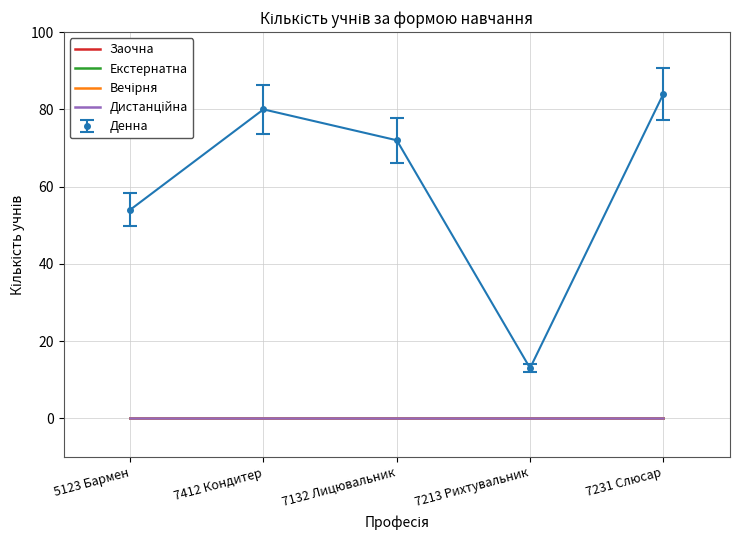

Between 7213 Рихтувальник and 5123 Бармен, which is larger?

5123 Бармен